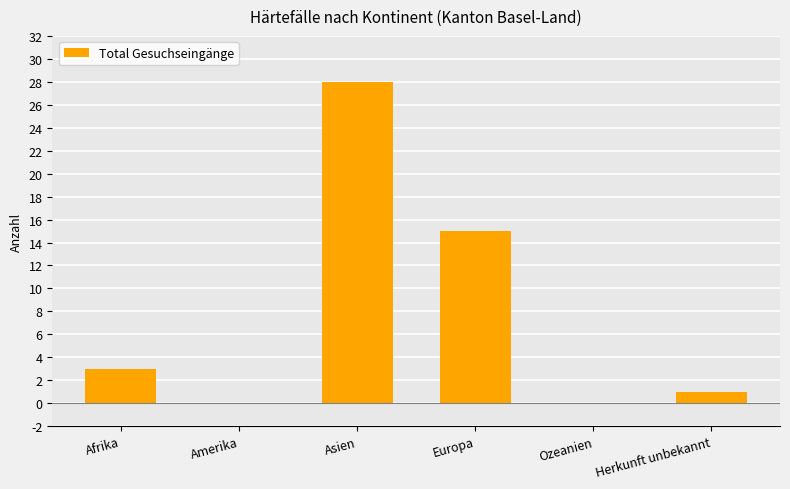

Between Herkunft unbekannt and Asien, which is larger?

Asien